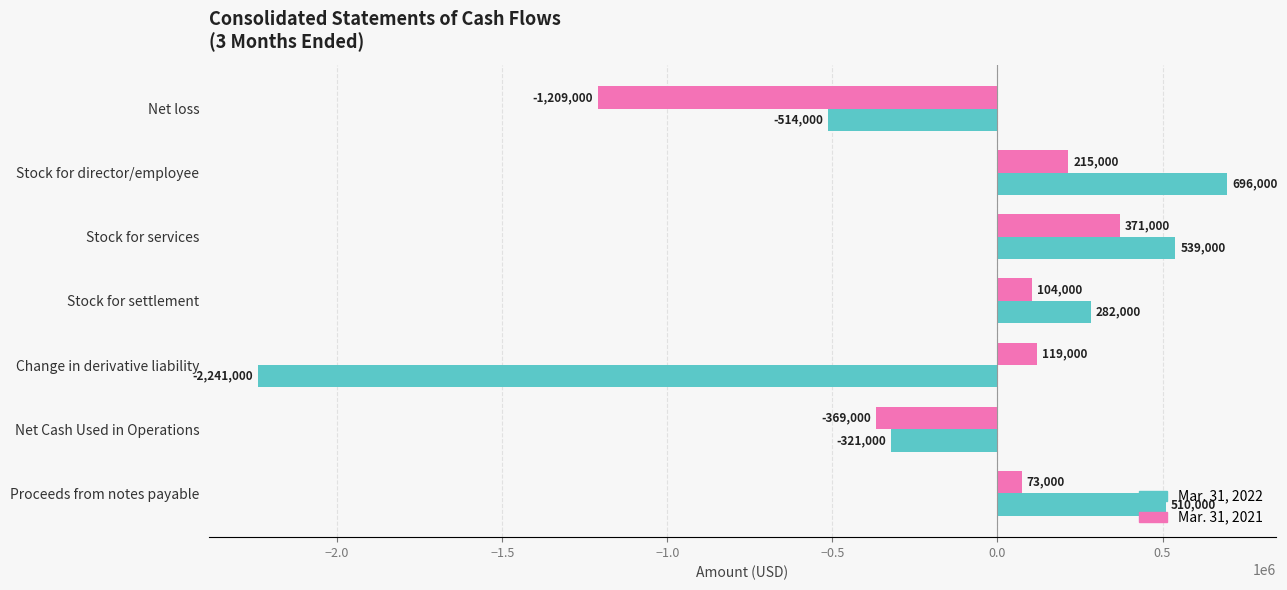

Which series has the widest spread of values?

Mar. 31, 2022